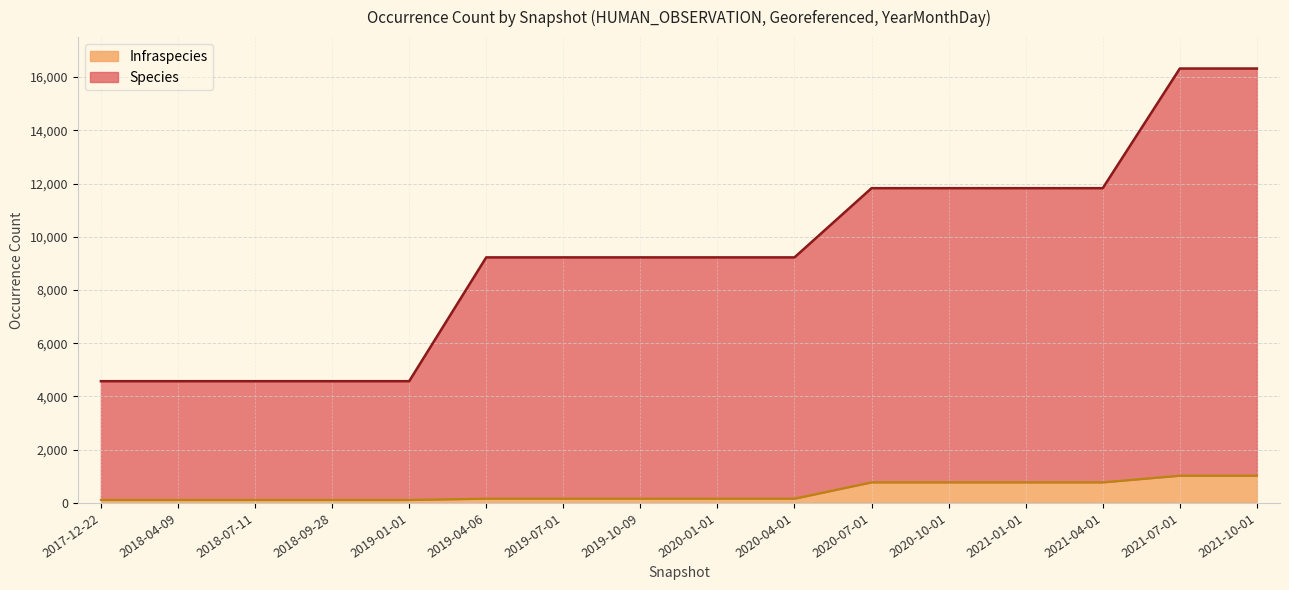

Which has a higher value, 2019-04-06 or 2017-12-22?

2019-04-06